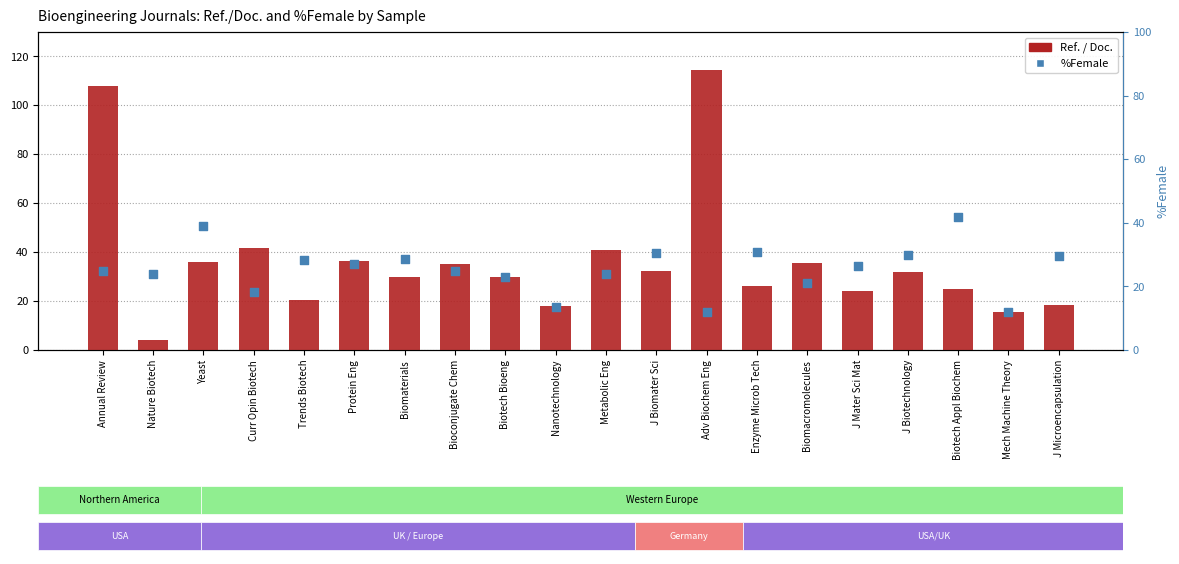

Is the value of %Female at Biotech Appl Biochem greater than the value of Ref. / Doc. at Enzyme Microb Tech?

Yes